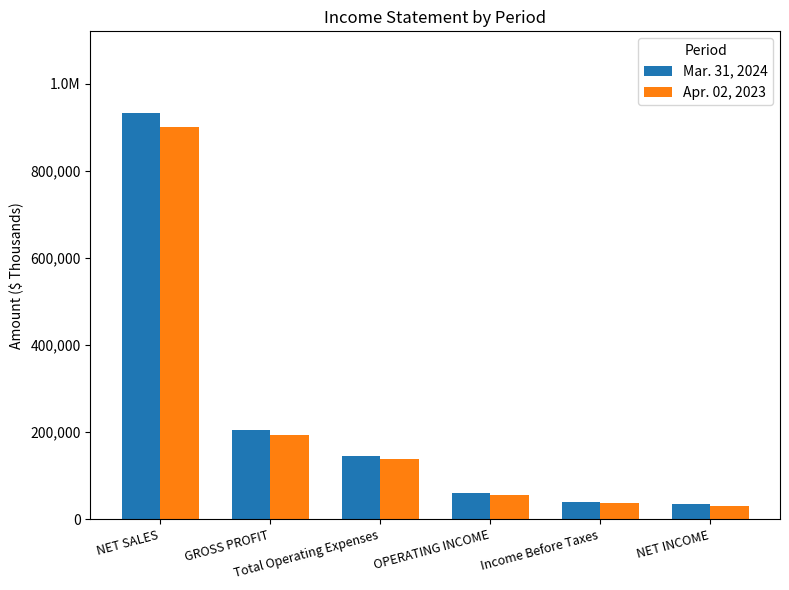

Reading right to left, transcribe all the data shown in this chart.

Mar. 31, 2024: NET INCOME=35093	Income Before Taxes=39252	OPERATING INCOME=59342	Total Operating Expenses=145513	GROSS PROFIT=204855	NET SALES=933492
Apr. 02, 2023: NET INCOME=30173	Income Before Taxes=37750	OPERATING INCOME=56234	Total Operating Expenses=138010	GROSS PROFIT=194244	NET SALES=900100